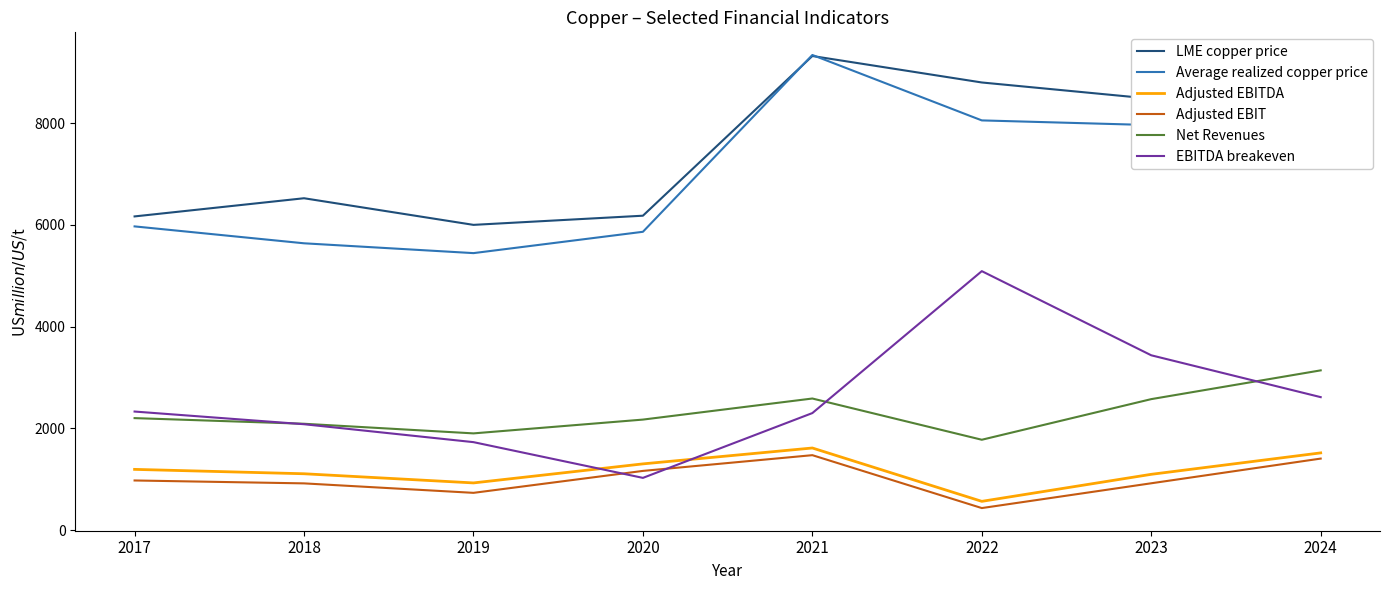

Is it true that Average realized copper price equals 15797 at 2021?

False